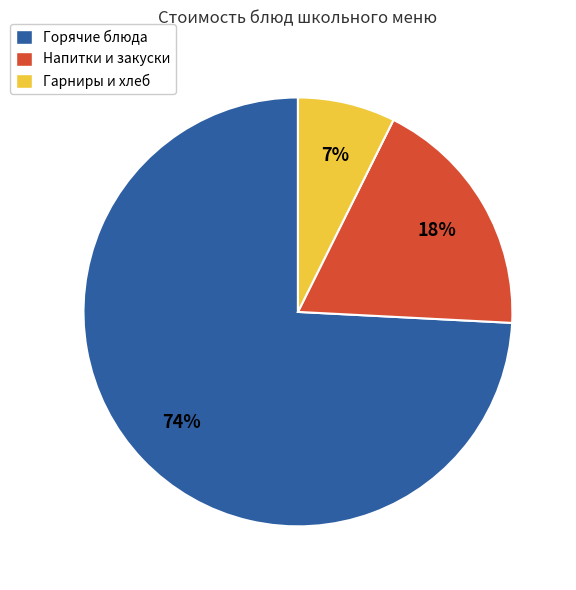

Between Напитки и закуски and Гарниры и хлеб, which is larger?

Напитки и закуски